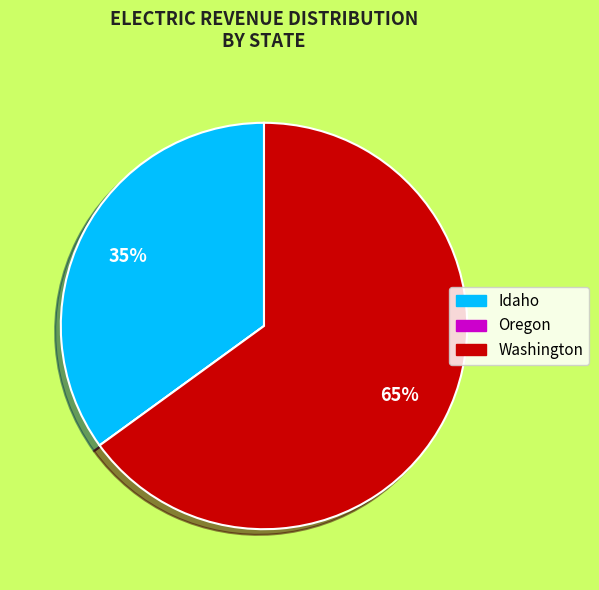

The Idaho slice represents 35% of the pie. True or false?

True